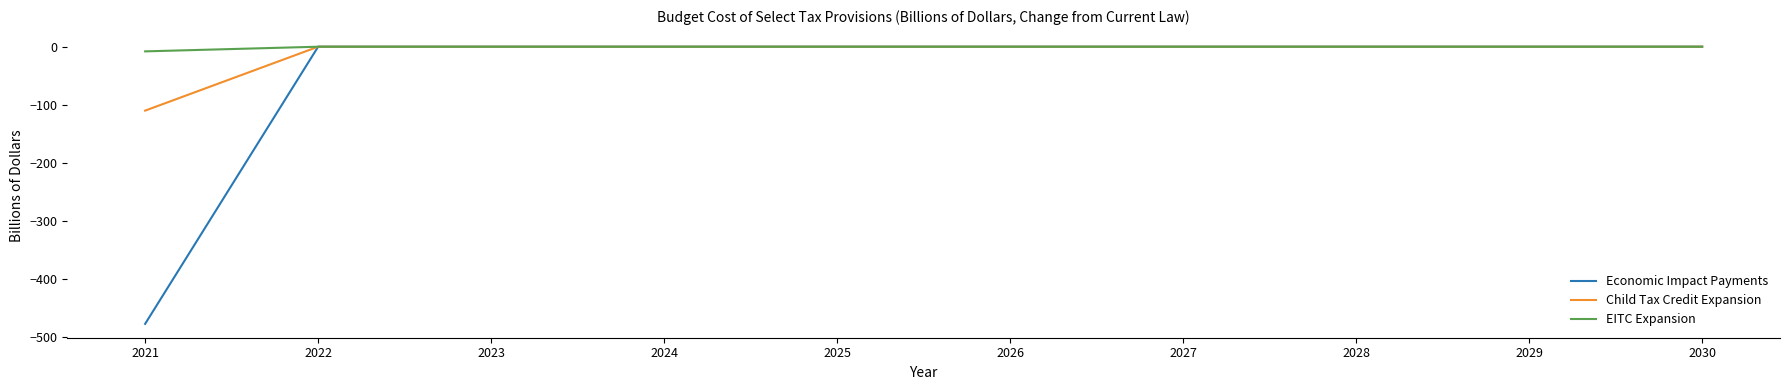

The Economic Impact Payments series shows 319 at 2026. True or false?

False